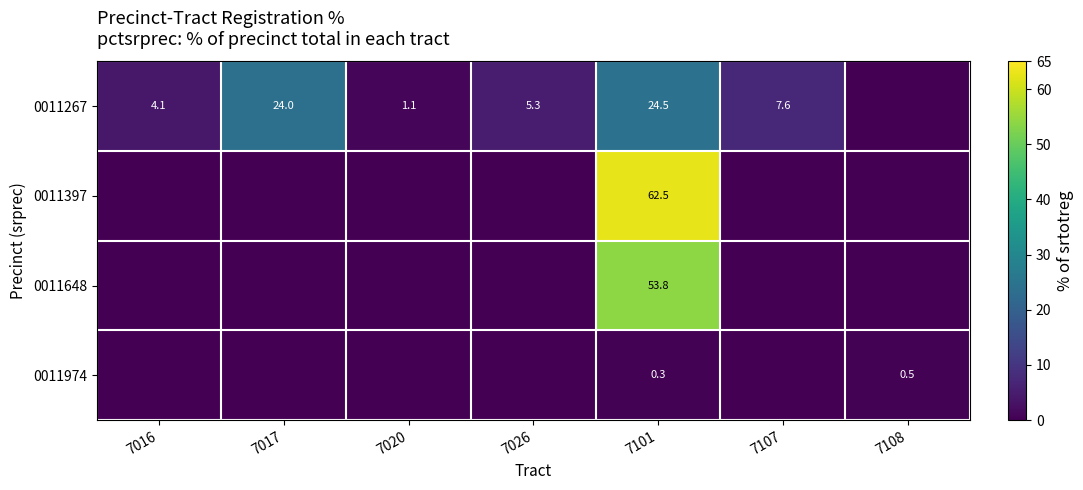

Is it true that 0011648 equals 16.0 at 7101?

False